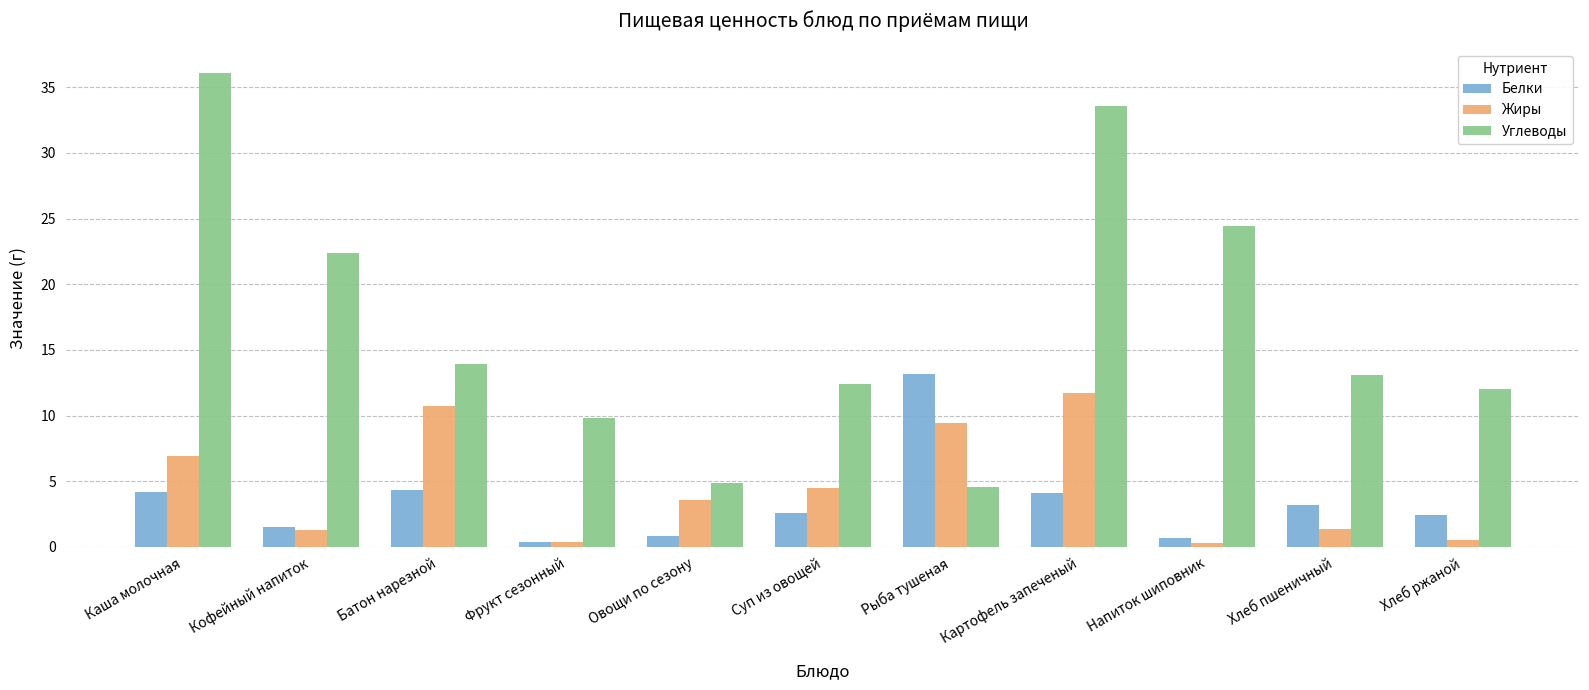

Rank the series at Каша молочная from lowest to highest value.

Белки, Жиры, Углеводы